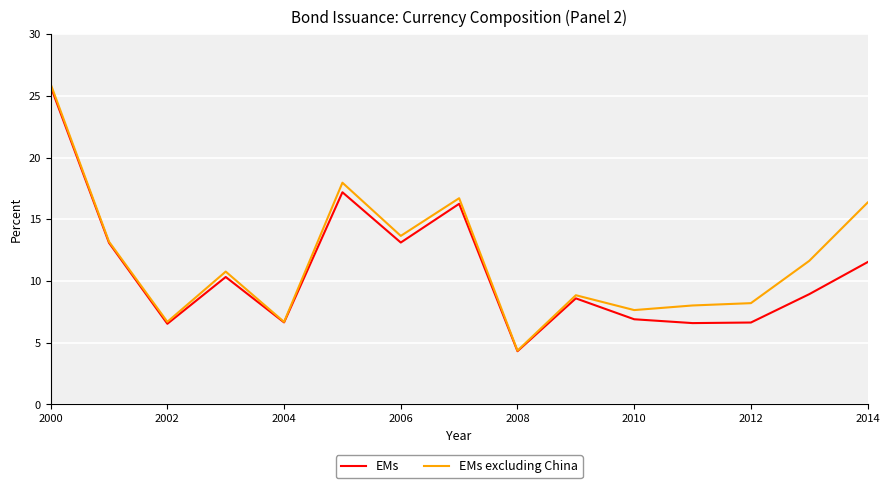

What is the greatest value displayed?

26.0